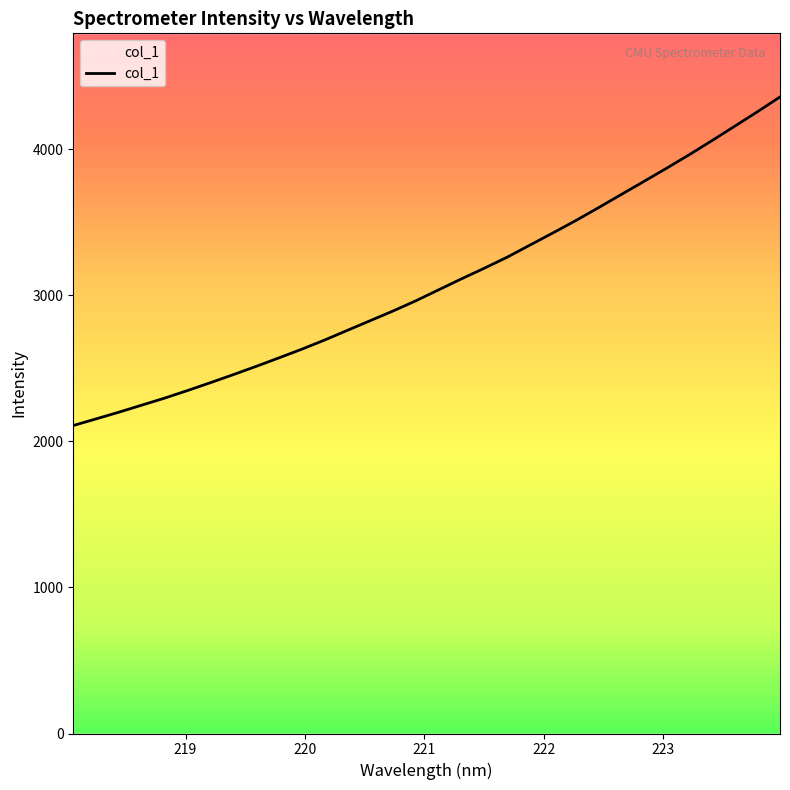

Reading right to left, extract all data points from this chart.

4357.1	4254.9	4155.7	4056.9	3960.2	3867.5	3776.6	3686.8	3596.4	3508.1	3423.9	3341.4	3258.6	3183.5	3110.8	3035.7	2960.6	2890.9	2824.9	2758.7	2692.2	2629.7	2570.5	2512.2	2455.7	2400.9	2347.3	2295.7	2247.5	2199.5	2153.6	2108.1